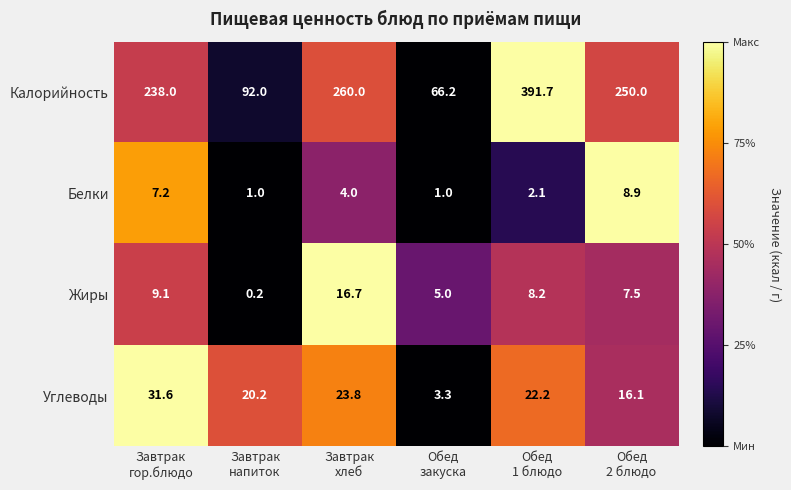

At Обед
1 блюдо, list the series in order from smallest to largest.

Белки, Жиры, Углеводы, Калорийность